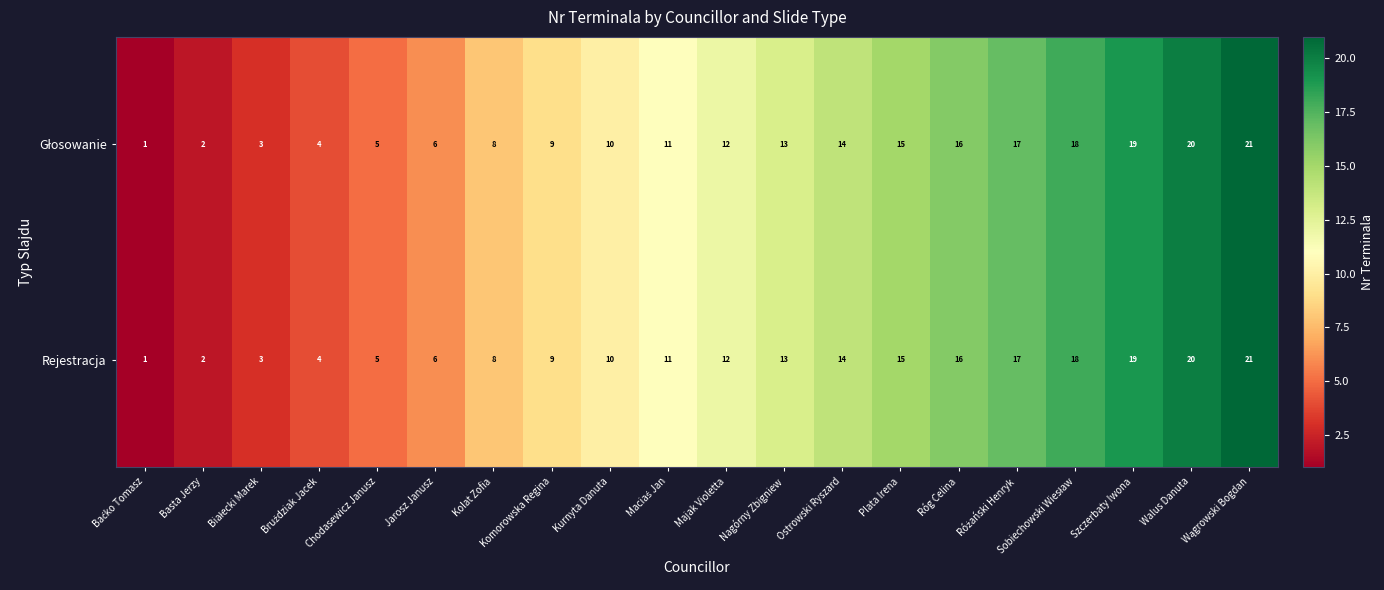

True or false: Rejestracja has a value of 12 at Majak Violetta.

True